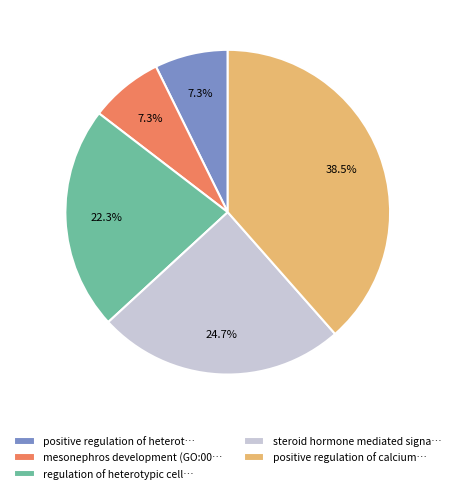

Count the number of slices in the pie.

5